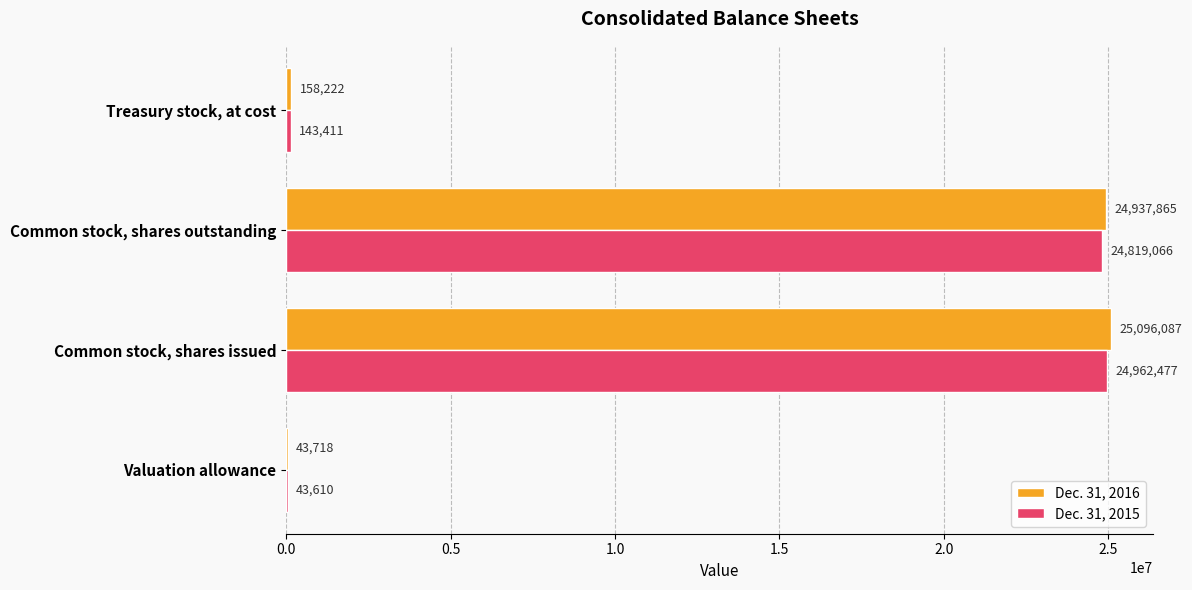

The Dec. 31, 2016 series shows 25096087 at Common stock, shares issued. True or false?

True